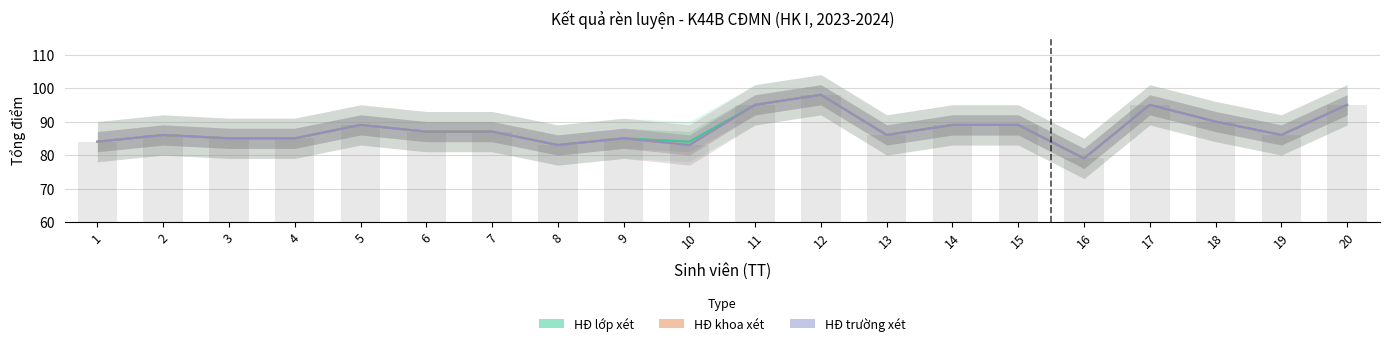

The HĐ trường xét series shows 137 at 16. True or false?

False